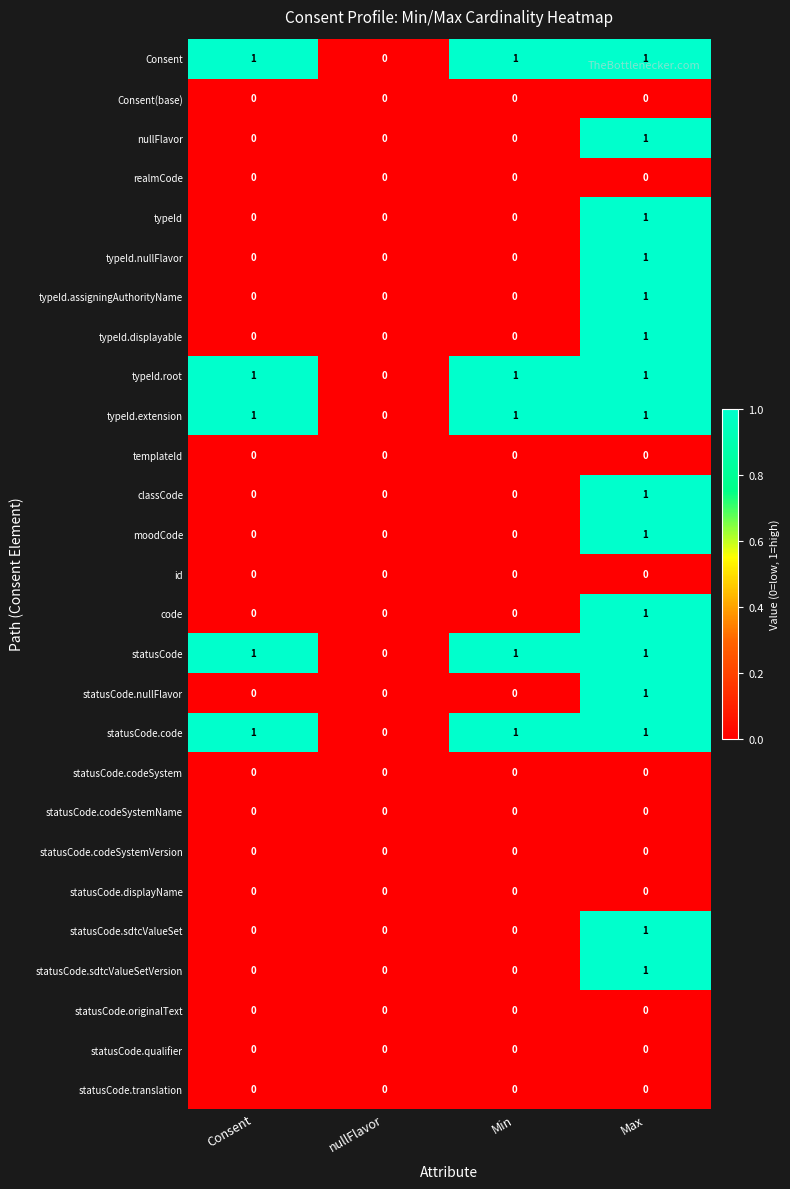

At which category is the sum across all series the highest?

Max